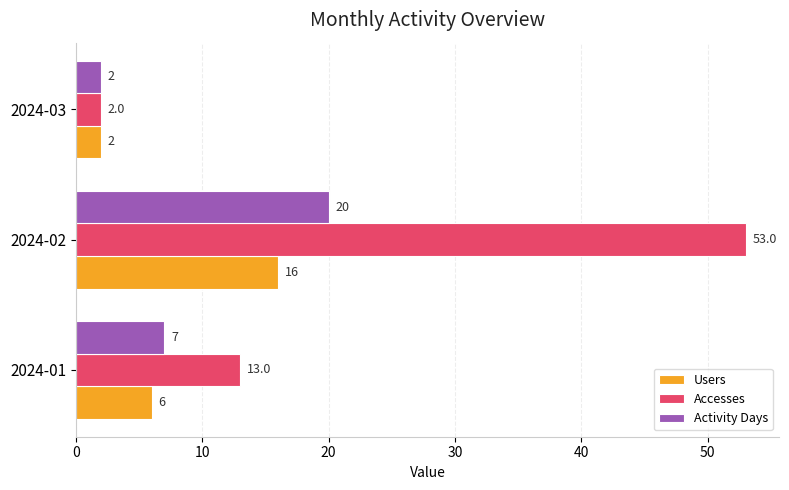

Is the value of Activity Days at 2024-03 greater than the value of Users at 2024-01?

No